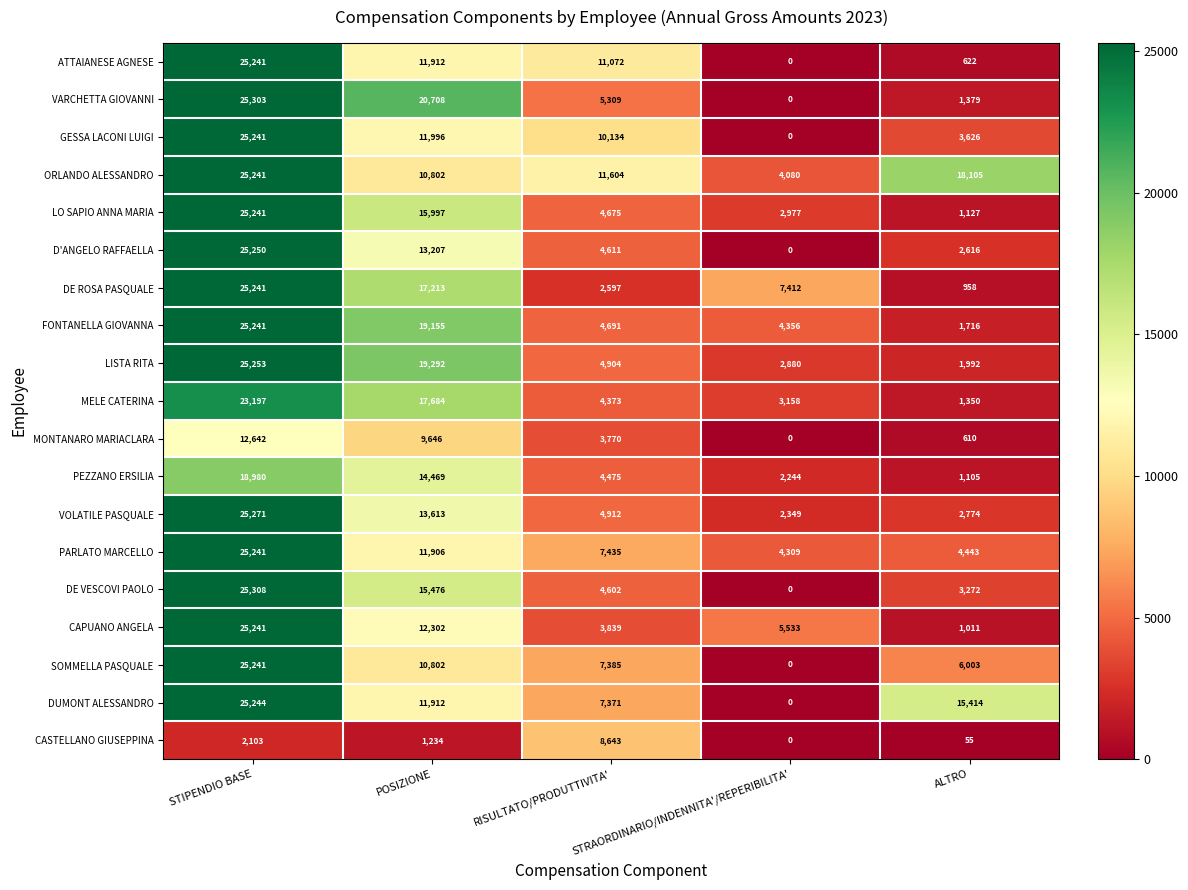

Is it true that ORLANDO ALESSANDRO equals 6747 at POSIZIONE?

False